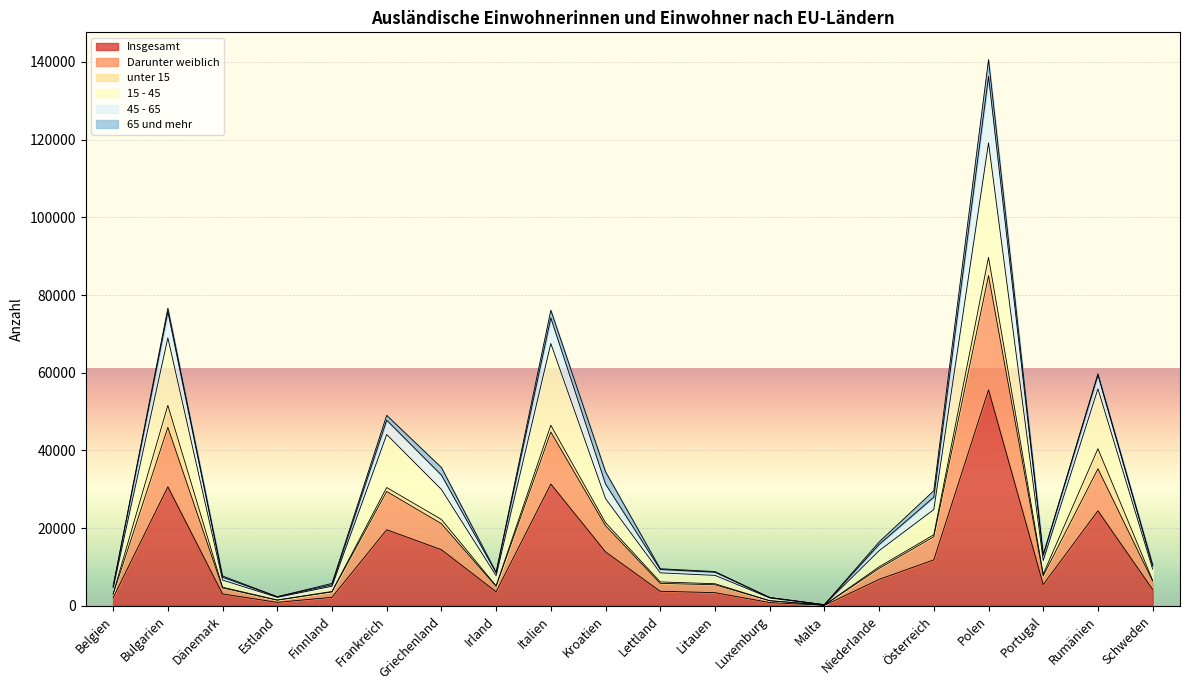

True or false: Insgesamt and Darunter weiblich cross at least once.

False